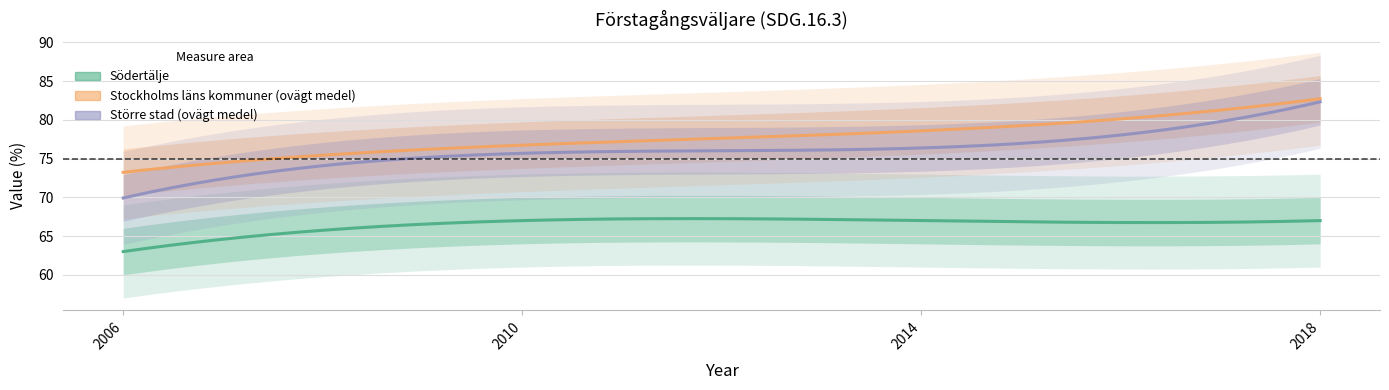

What is the difference between the Stockholms läns kommuner (ovägt medel) values at 2006 and 2014?

5.4